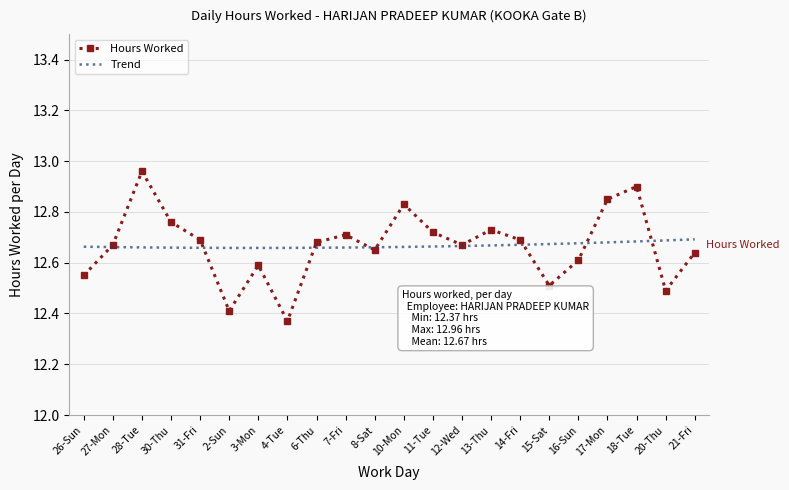

The value at 2-Sun is 16.8. True or false?

False